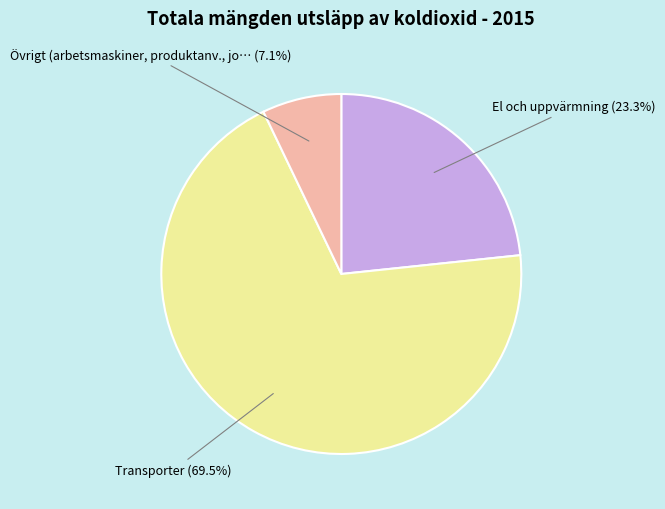

True or false: Övrigt accounts for 1% of the total.

False